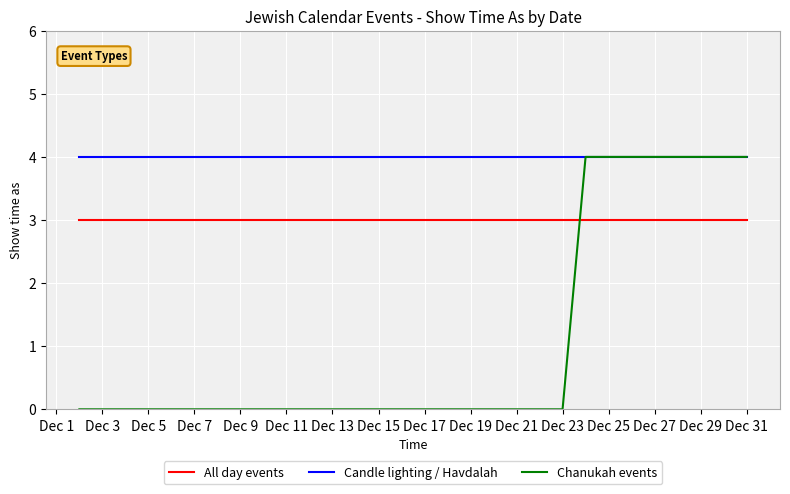

Which series has the largest total across all categories?

Candle lighting / Havdalah